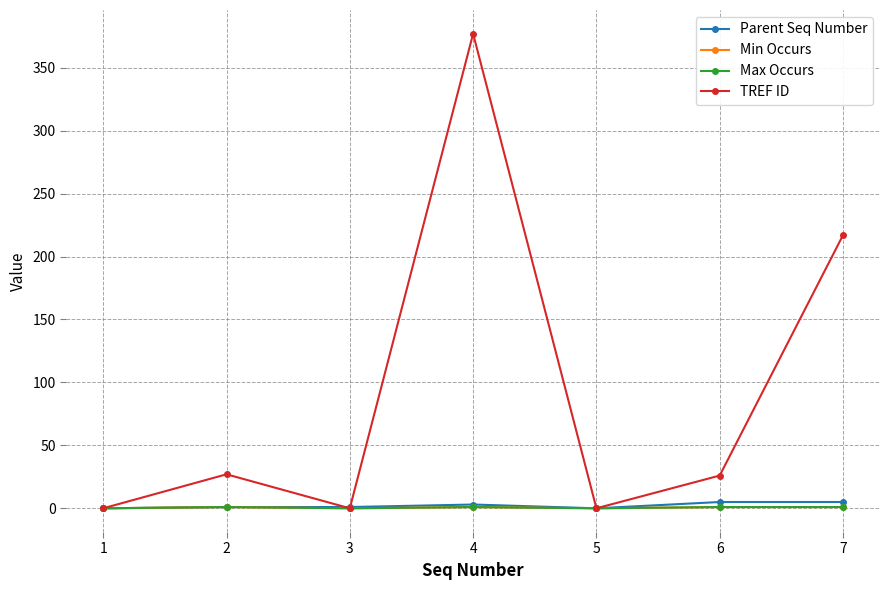

Is this an area chart (filled region under the line)?

No